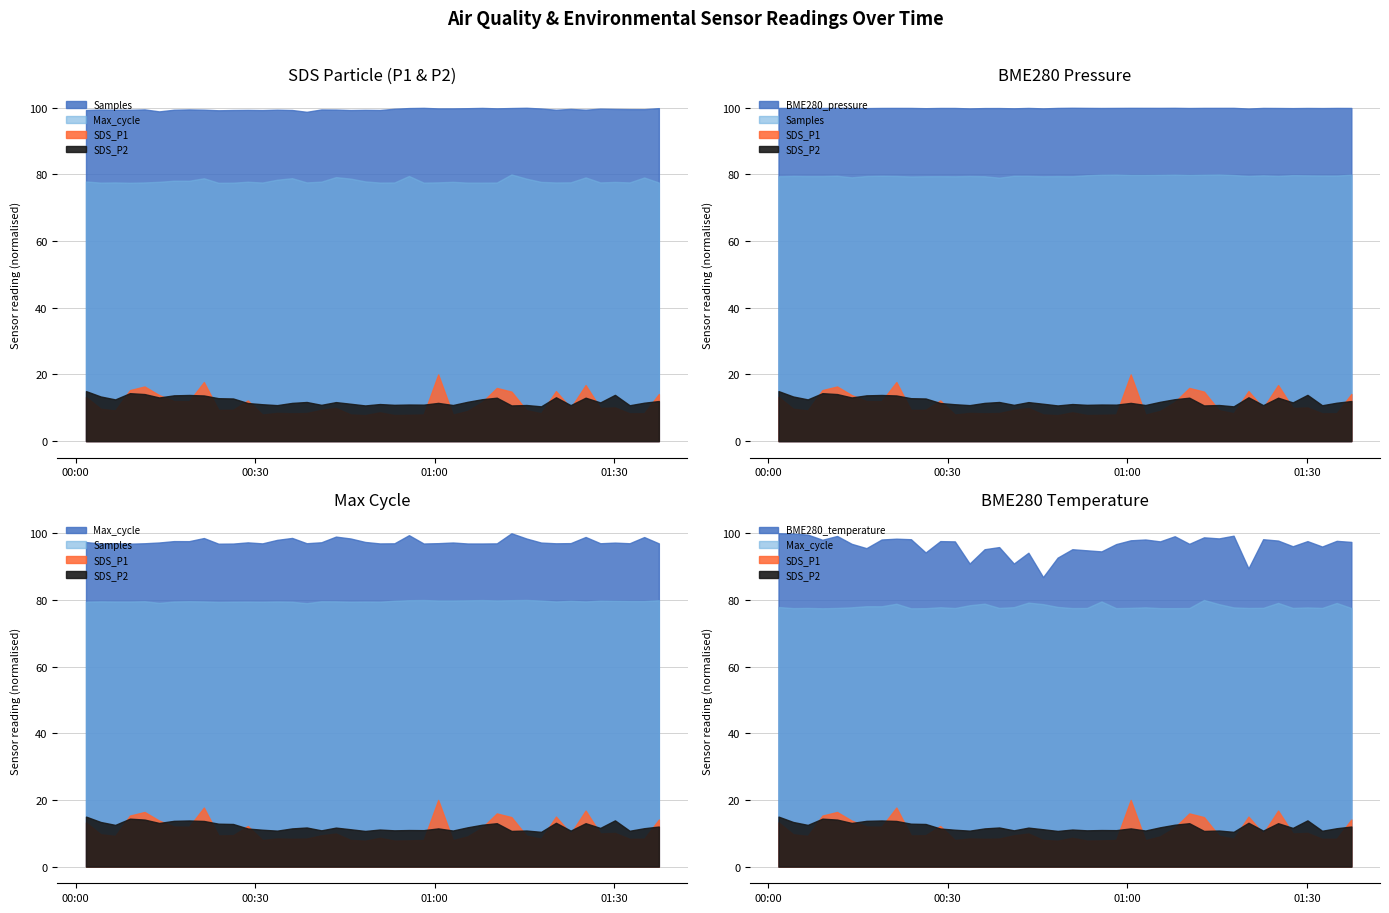

Read the BME280_pressure value at 2022/10/31 00:09:05.

101636.7